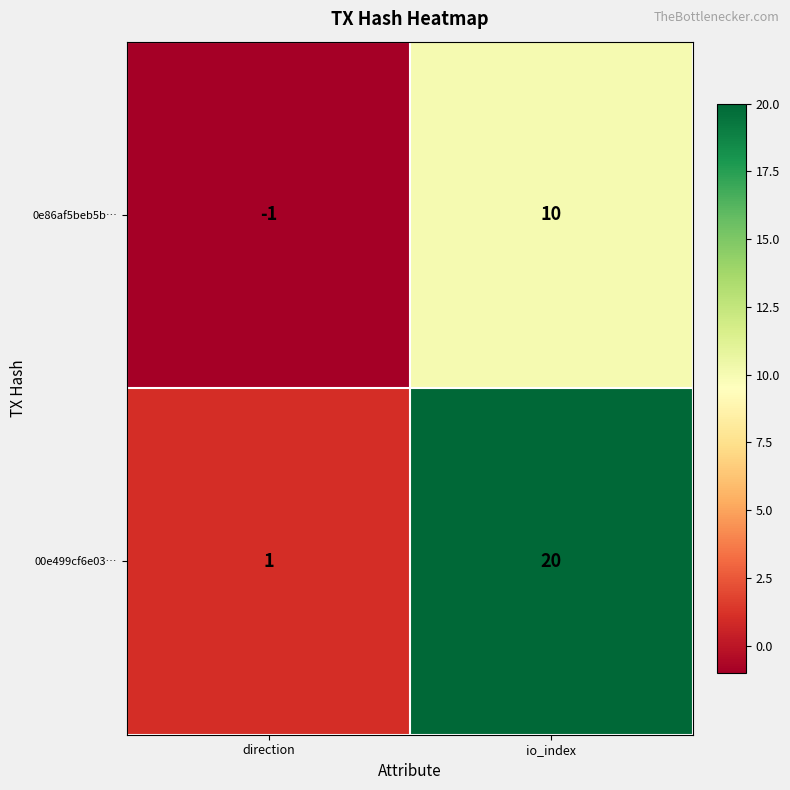

What is the sum of all 0e86af5beb5b… values?

9